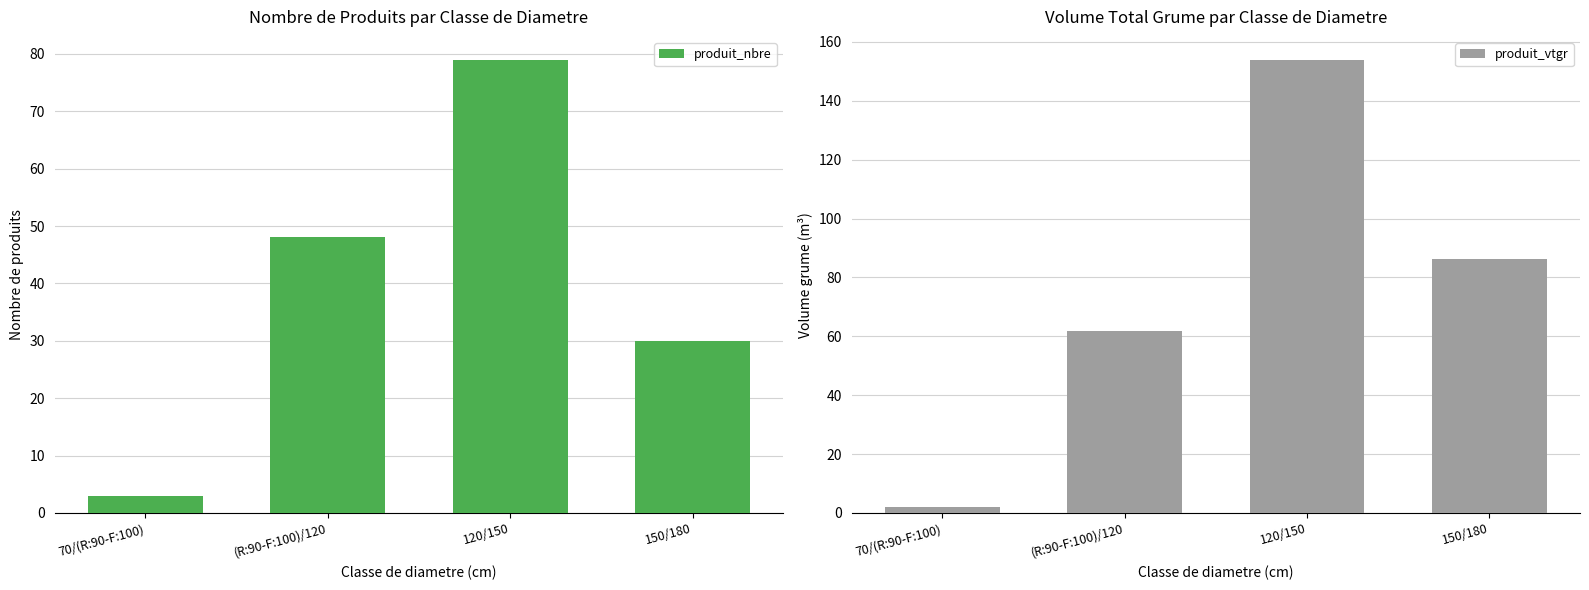

Reading left to right, list all the values displayed in this chart.

produit_nbre: 70/(R:90-F:100)=3.0	(R:90-F:100)/120=48.0	120/150=79.0	150/180=30.0
produit_vtgr: 70/(R:90-F:100)=1.9	(R:90-F:100)/120=61.9	120/150=154.0	150/180=86.2